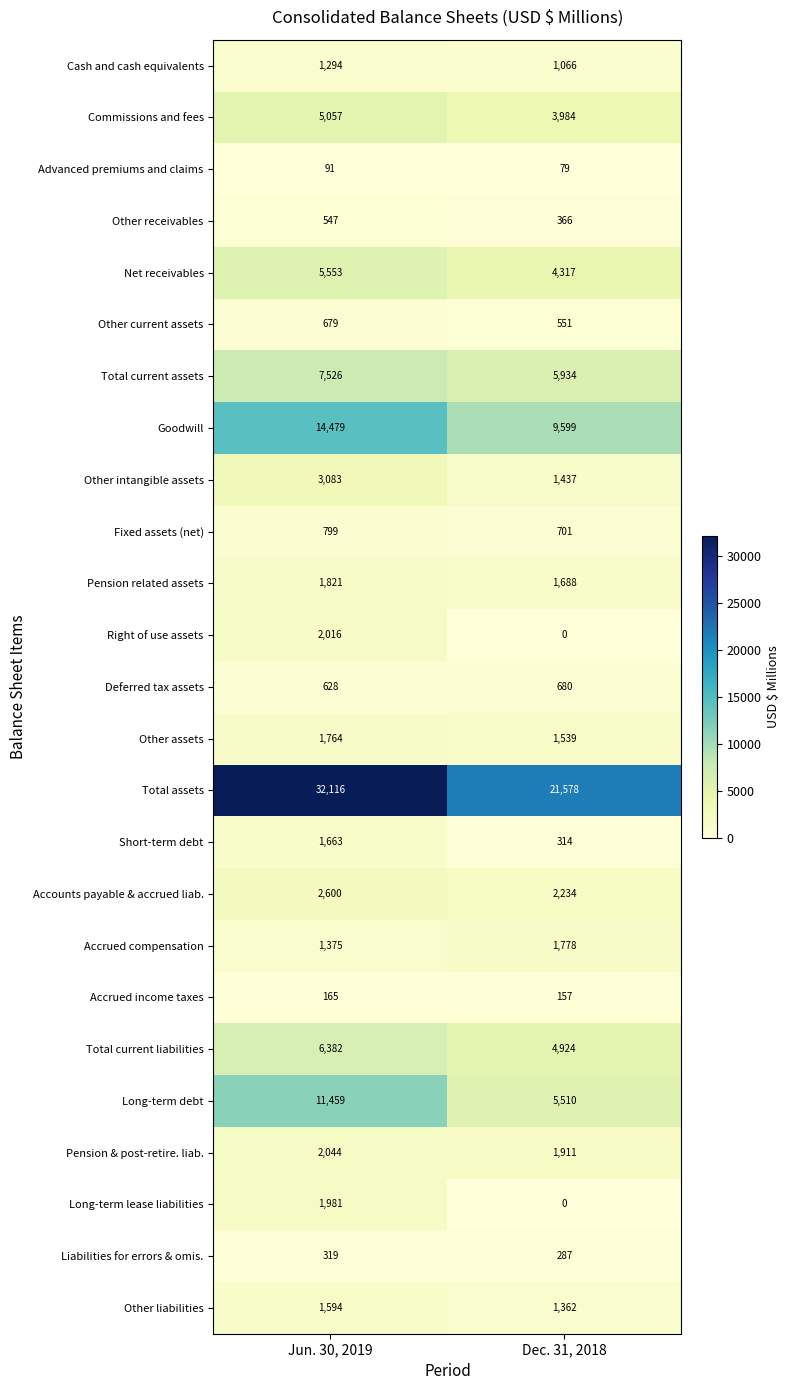

Is it true that Accrued income taxes equals 157 at Dec. 31, 2018?

True